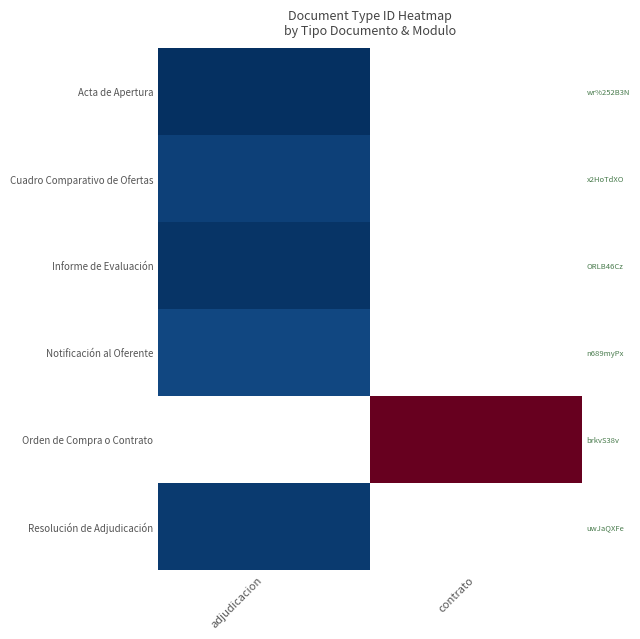

What is the smallest value displayed?

35.0